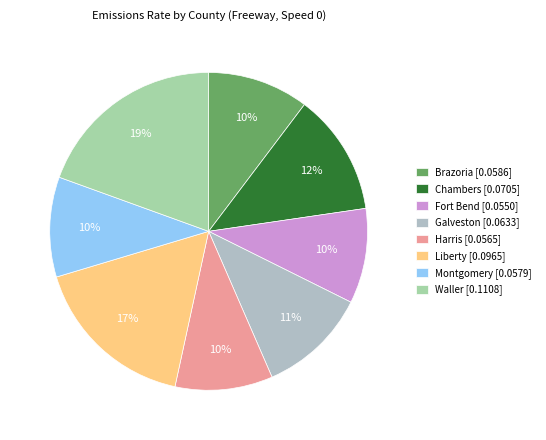

Which category has the smallest portion of the pie?

Fort Bend